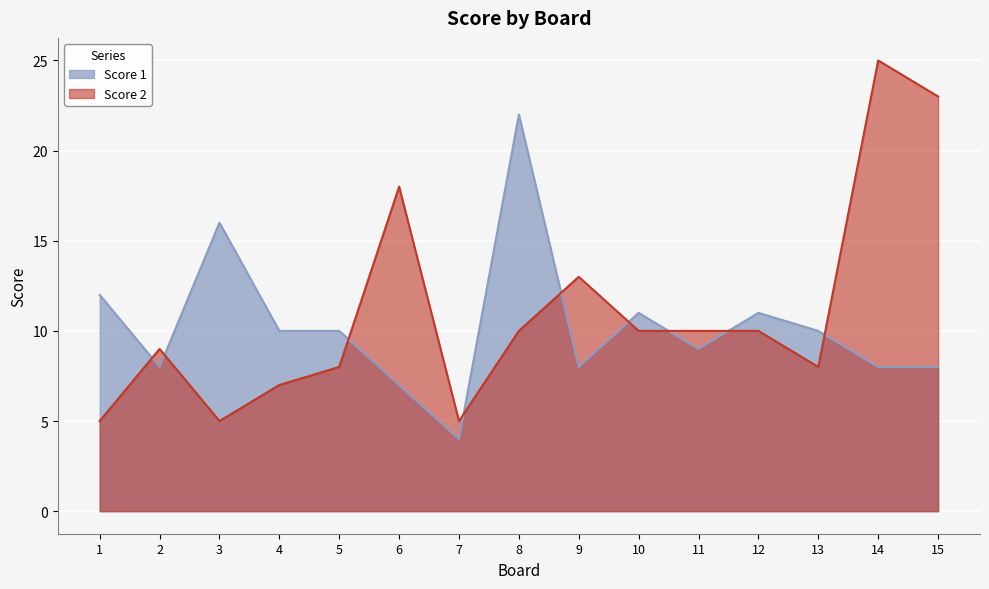

How many values in the Score 2 series exceed 10?

4